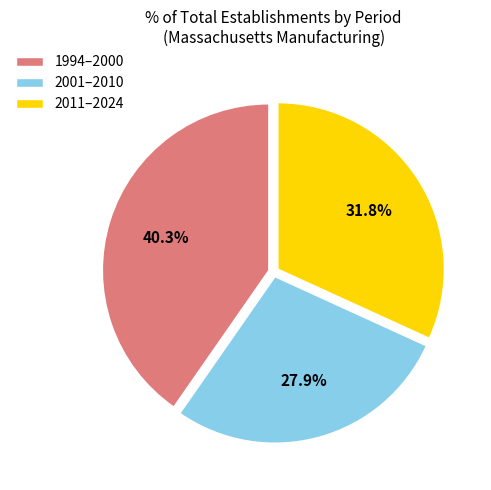

Which category has the smallest portion of the pie?

2001–2010